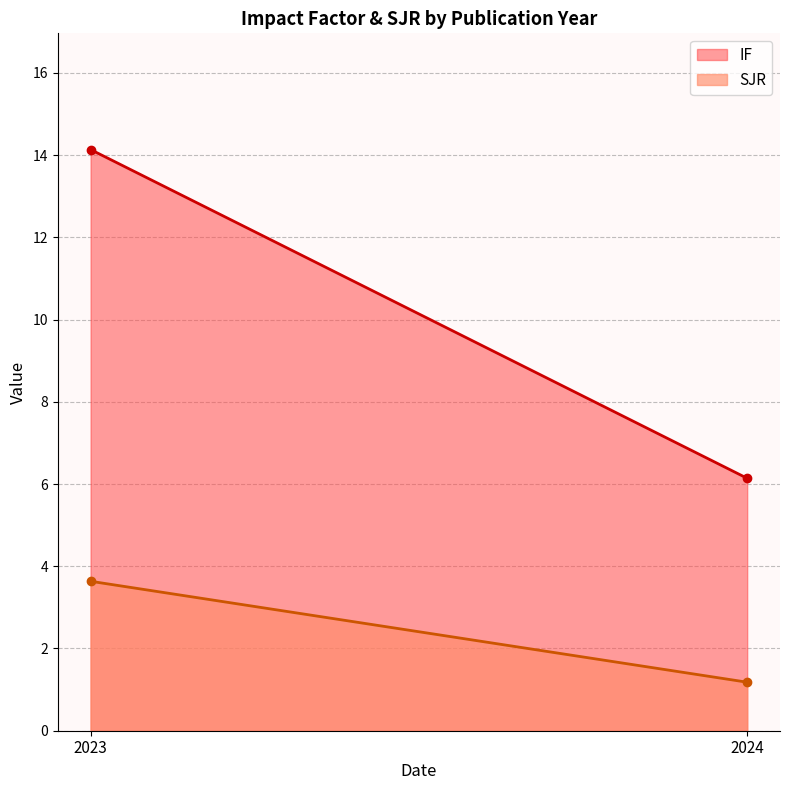

What is the difference between the maximum and minimum values in the IF series?

8.0